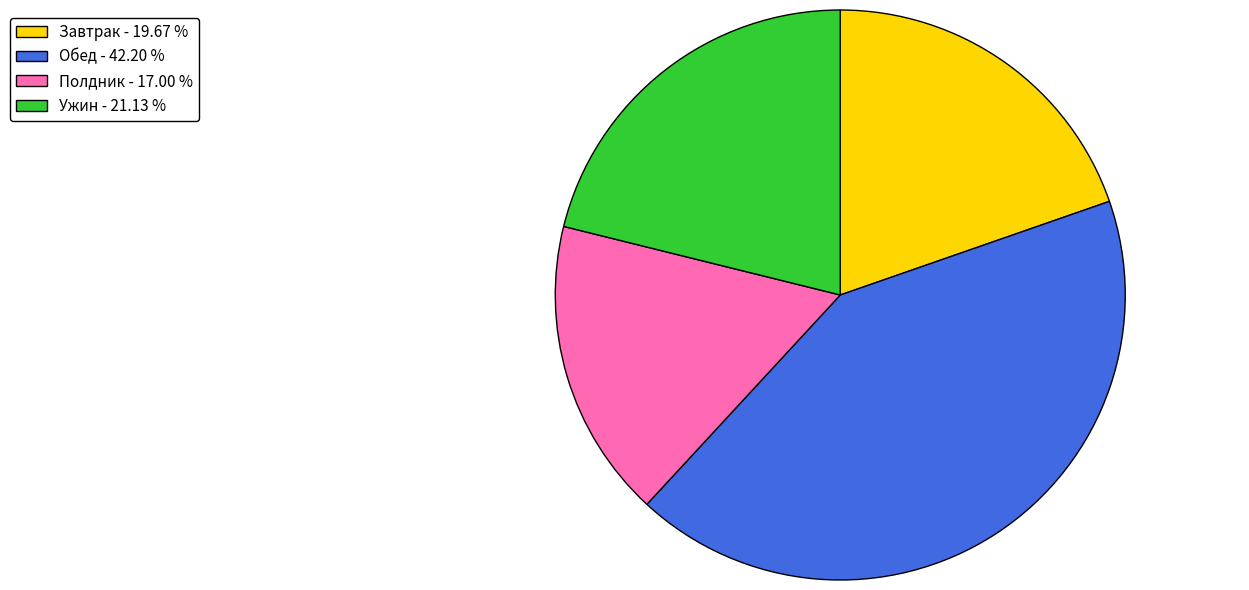

Rank the categories by value from highest to lowest.

Обед, Ужин, Завтрак, Полдник